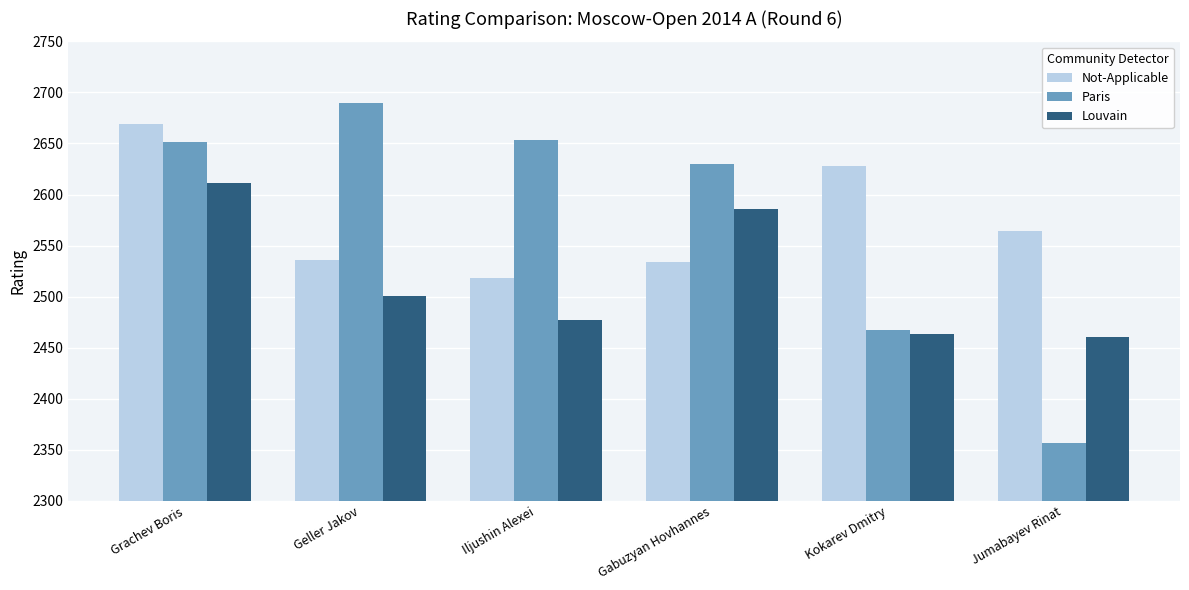

What is the value of the Not-Applicable bar at the 3rd from the left?

2518